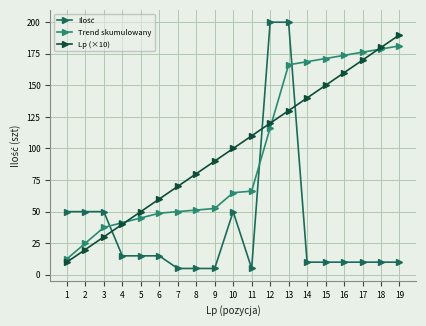

What is the value of the Lp (×10) point at the 7th from the left?

70.0